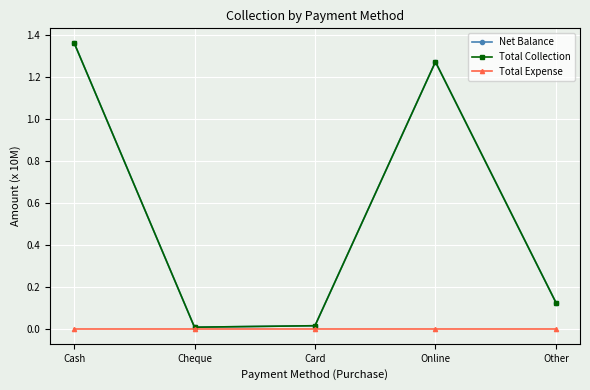

True or false: Total Expense has more than 1 points higher than both neighbors.

False